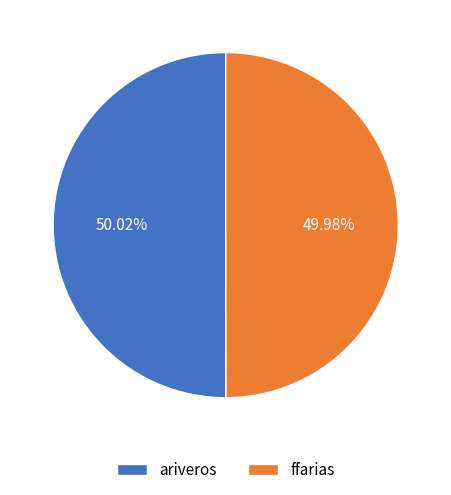

Is there a majority slice in this chart?

Yes